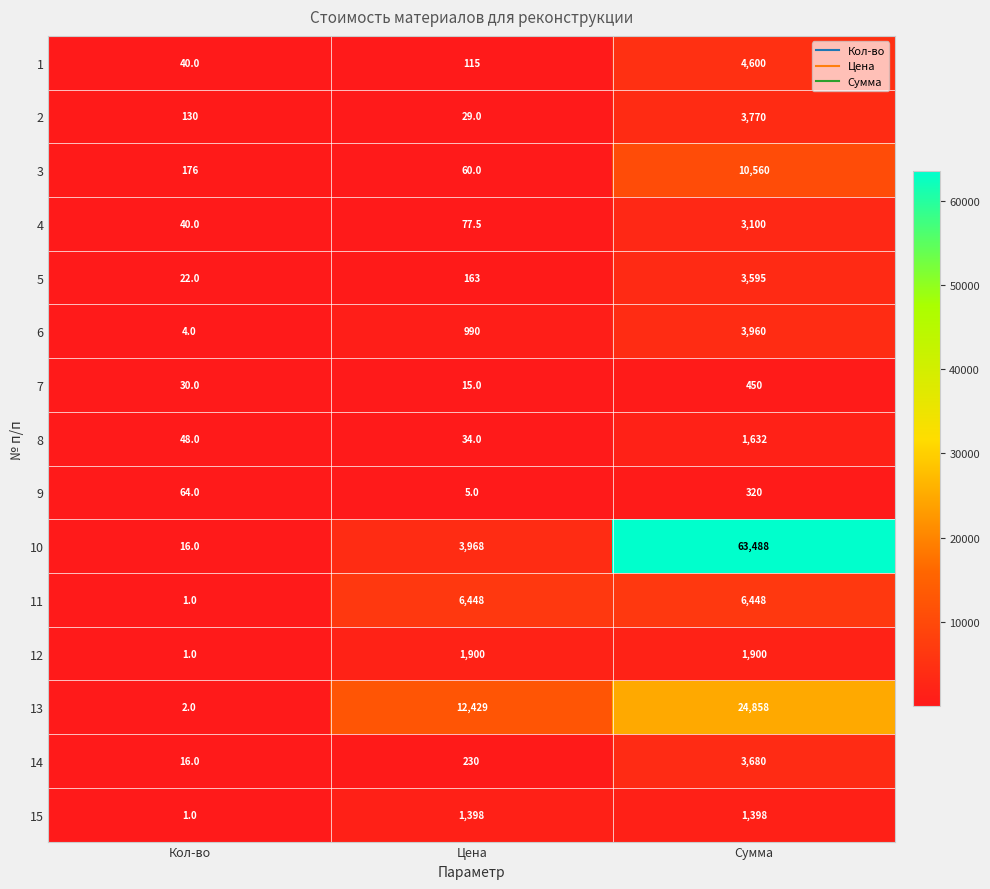

How many distinct data groups are displayed?

15